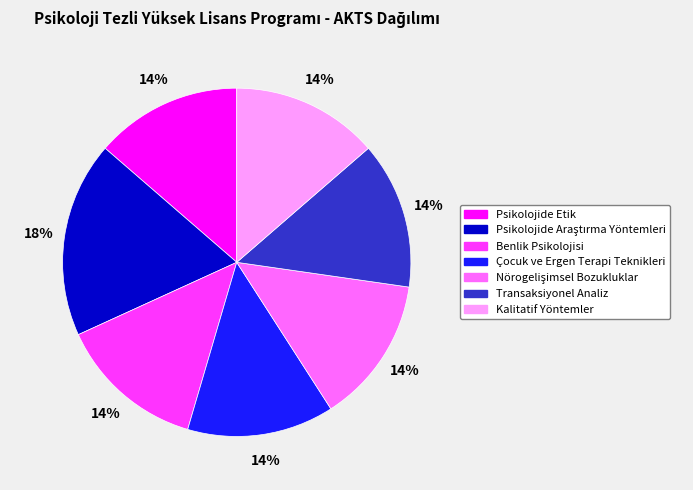

Does Çocuk ve Ergen Terapi Teknikleri represent more than half of the total?

No